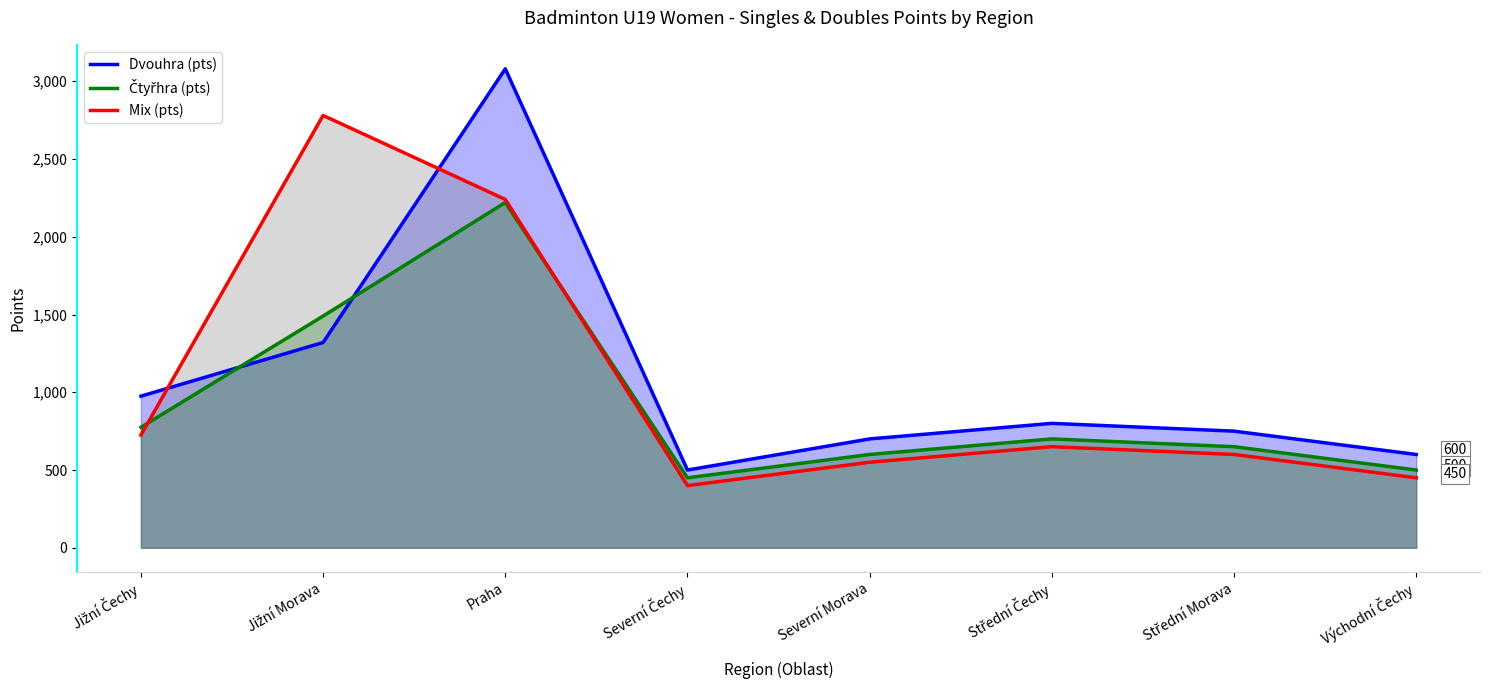

In Čtyřhra (pts), how many points are higher than both neighbors (excluding endpoints)?

2